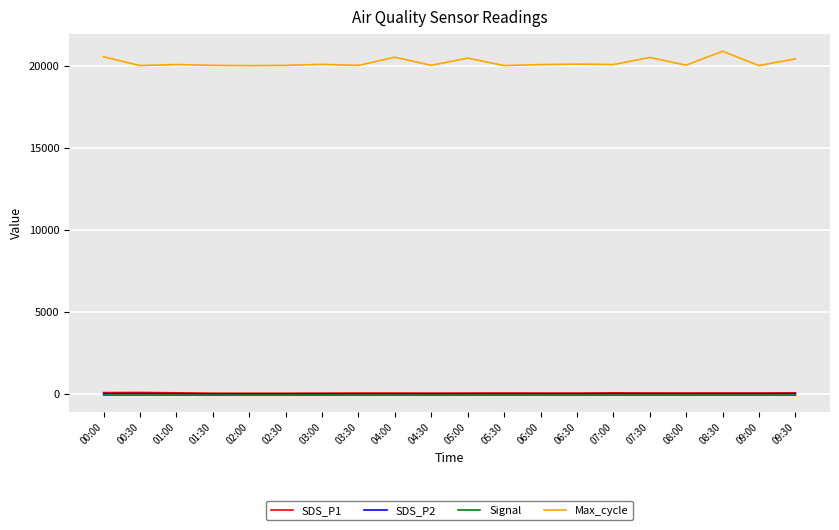

Which series has the largest total across all categories?

Max_cycle